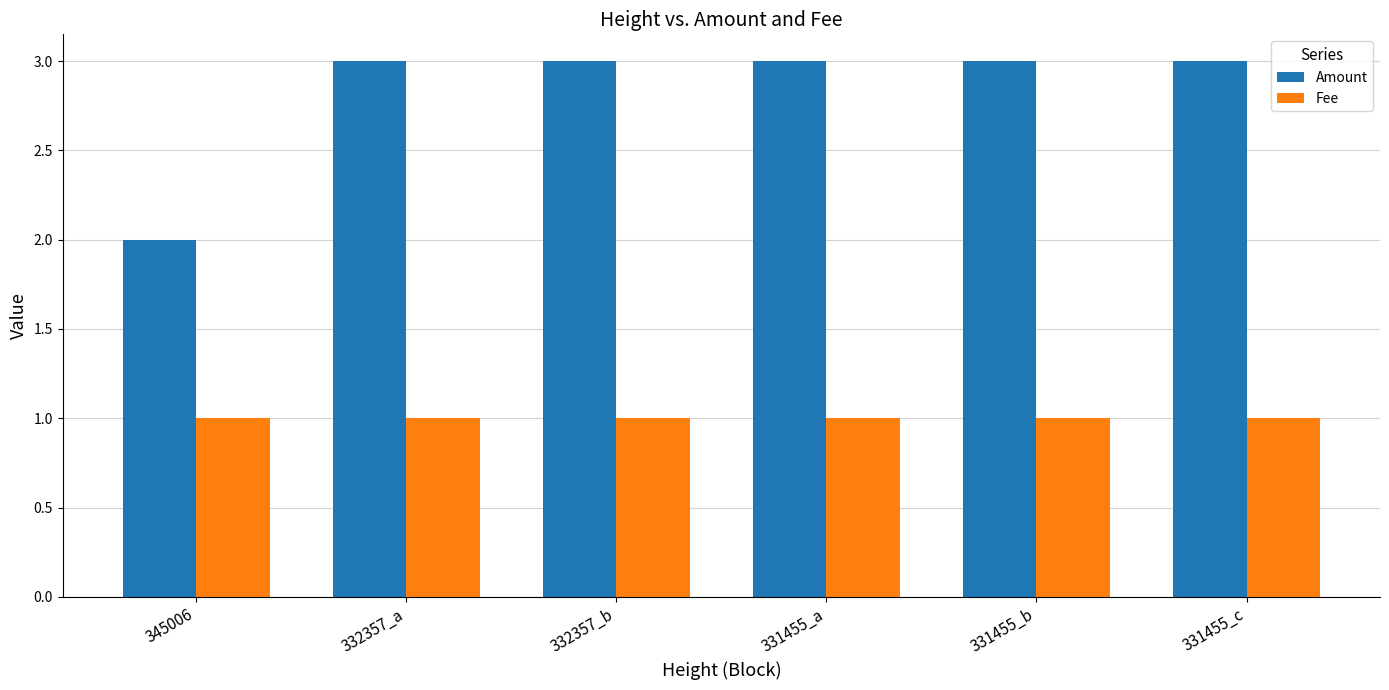

Rank the series by their average value, from highest to lowest.

Amount, Fee